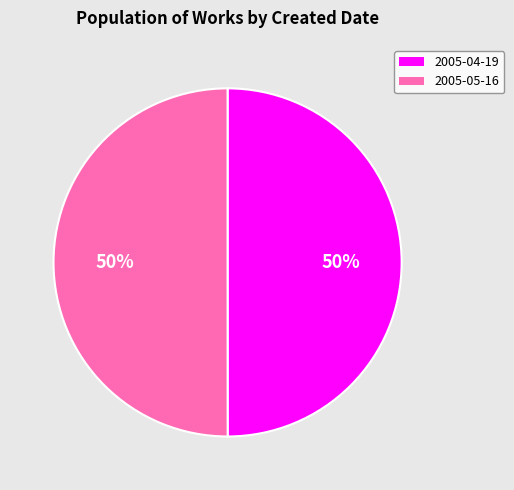

Do 2005-05-16 and 2005-04-19 together represent more than half of the pie?

Yes